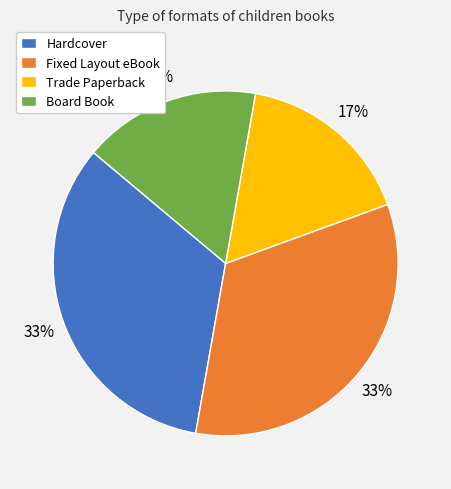

To the nearest percent, what percentage of the pie is Fixed Layout eBook?

33%